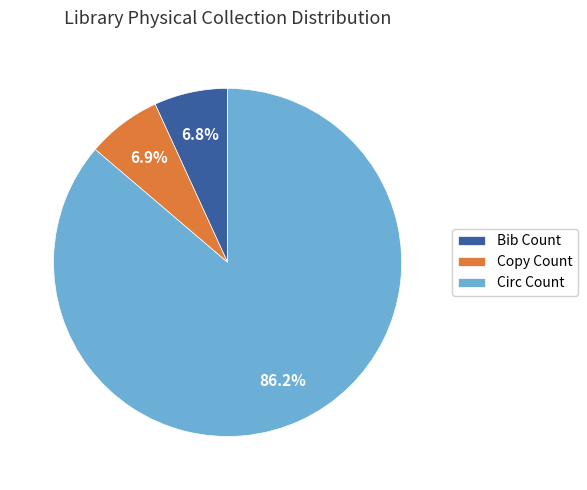

Which slice is the largest?

Circ Count